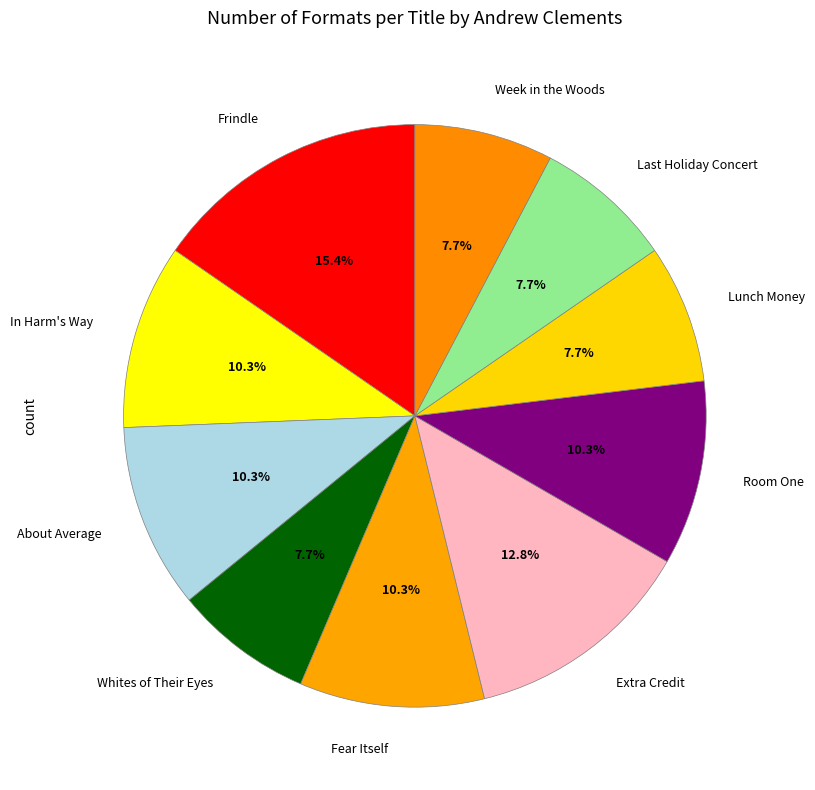

Does any single category account for the majority?

No